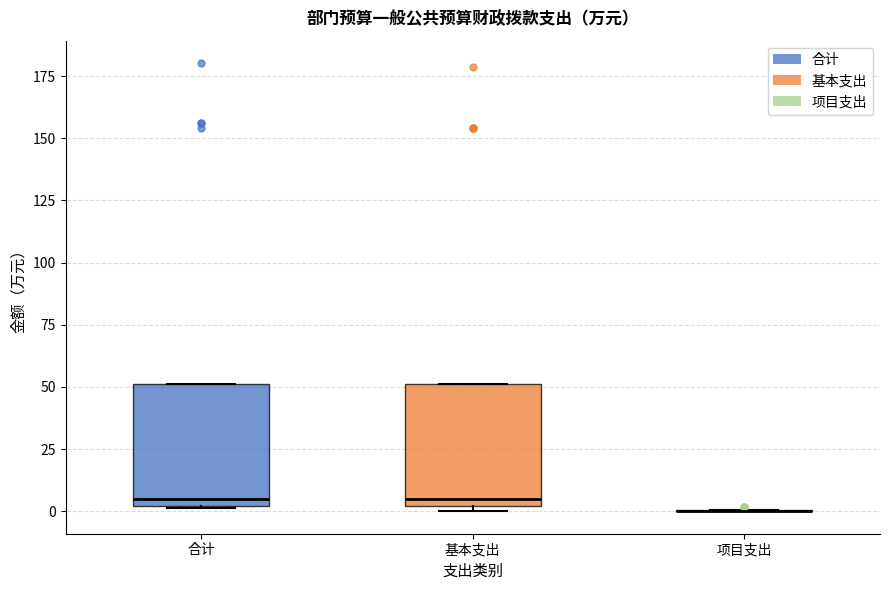

Reading left to right, read every box against the y-axis: the position of its median line, the range the box covers, and the ends of its whiskers. The values are not printed on the chart, so give them approximately, as read against the axis.

合计: median 5, box 0 to 50, whiskers 0 to 50
基本支出: median 5, box 0 to 50, whiskers 0 (just below the box's lower edge) to 50
项目支出: box collapsed to a line at 0, whiskers 0 to 0